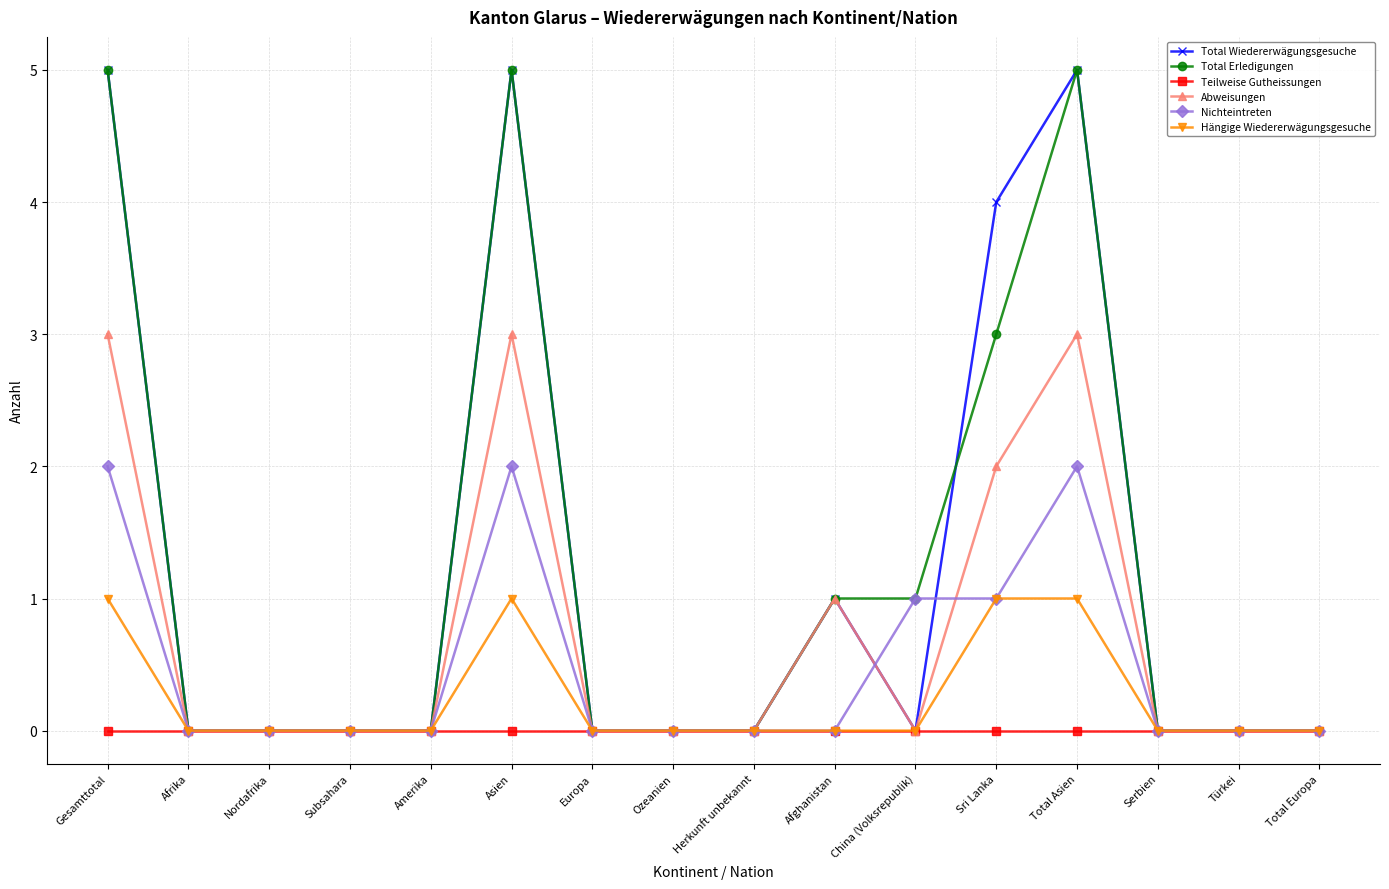

Reading right to left, extract all data points from this chart.

Total Wiedererwägungsgesuche: Total Europa=0	Türkei=0	Serbien=0	Total Asien=5	Sri Lanka=4	China (Volksrepublik)=0	Afghanistan=1	Herkunft unbekannt=0	Ozeanien=0	Europa=0	Asien=5	Amerika=0	Subsahara=0	Nordafrika=0	Afrika=0	Gesamttotal=5
Total Erledigungen: Total Europa=0	Türkei=0	Serbien=0	Total Asien=5	Sri Lanka=3	China (Volksrepublik)=1	Afghanistan=1	Herkunft unbekannt=0	Ozeanien=0	Europa=0	Asien=5	Amerika=0	Subsahara=0	Nordafrika=0	Afrika=0	Gesamttotal=5
Teilweise Gutheissungen: Total Europa=0	Türkei=0	Serbien=0	Total Asien=0	Sri Lanka=0	China (Volksrepublik)=0	Afghanistan=0	Herkunft unbekannt=0	Ozeanien=0	Europa=0	Asien=0	Amerika=0	Subsahara=0	Nordafrika=0	Afrika=0	Gesamttotal=0
Abweisungen: Total Europa=0	Türkei=0	Serbien=0	Total Asien=3	Sri Lanka=2	China (Volksrepublik)=0	Afghanistan=1	Herkunft unbekannt=0	Ozeanien=0	Europa=0	Asien=3	Amerika=0	Subsahara=0	Nordafrika=0	Afrika=0	Gesamttotal=3
Nichteintreten: Total Europa=0	Türkei=0	Serbien=0	Total Asien=2	Sri Lanka=1	China (Volksrepublik)=1	Afghanistan=0	Herkunft unbekannt=0	Ozeanien=0	Europa=0	Asien=2	Amerika=0	Subsahara=0	Nordafrika=0	Afrika=0	Gesamttotal=2
Hängige Wiedererwägungsgesuche: Total Europa=0	Türkei=0	Serbien=0	Total Asien=1	Sri Lanka=1	China (Volksrepublik)=0	Afghanistan=0	Herkunft unbekannt=0	Ozeanien=0	Europa=0	Asien=1	Amerika=0	Subsahara=0	Nordafrika=0	Afrika=0	Gesamttotal=1